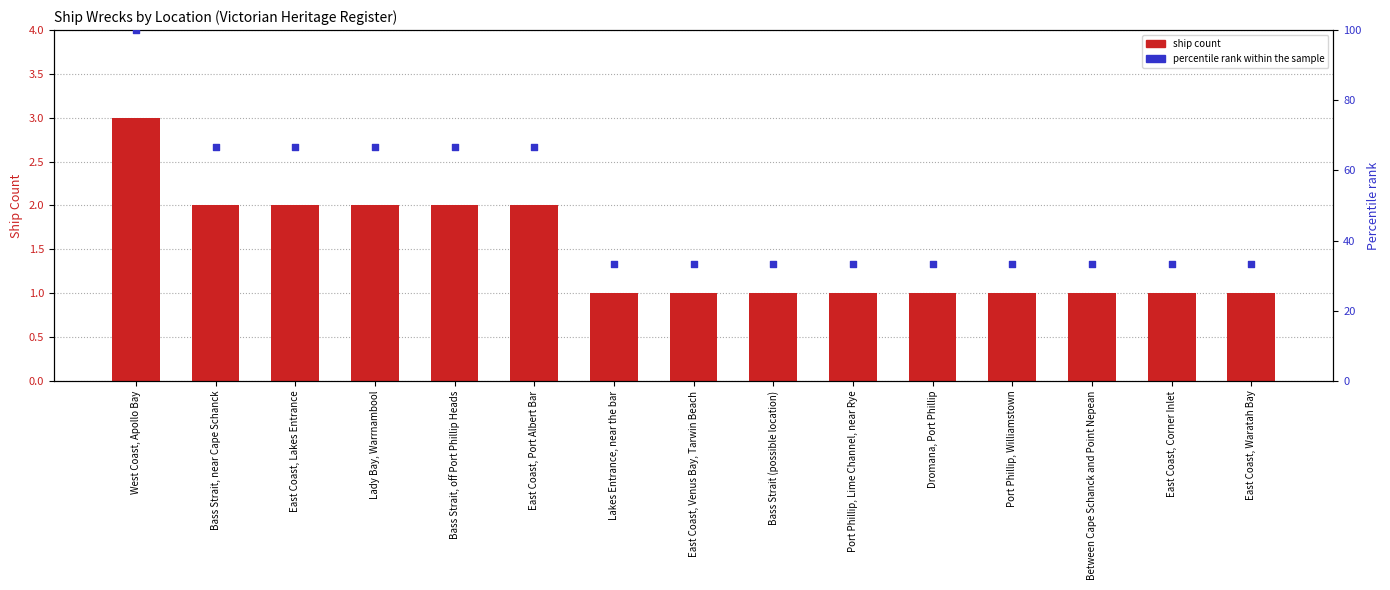

Which series reaches the maximum Y coordinate?

Percentile rank within the sample